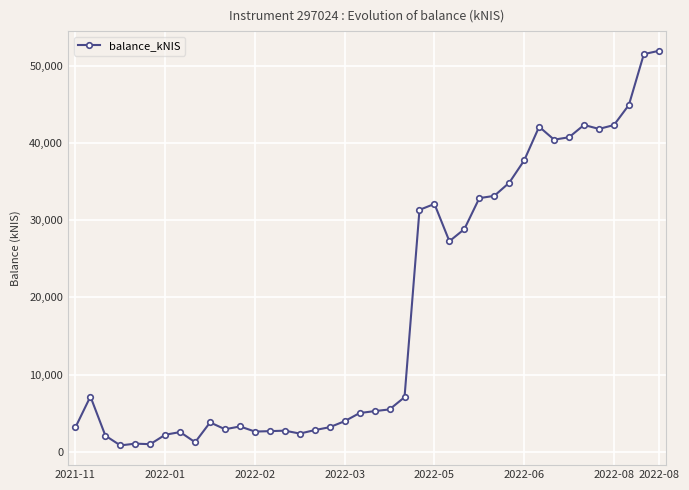

What is the average value?

18274.3